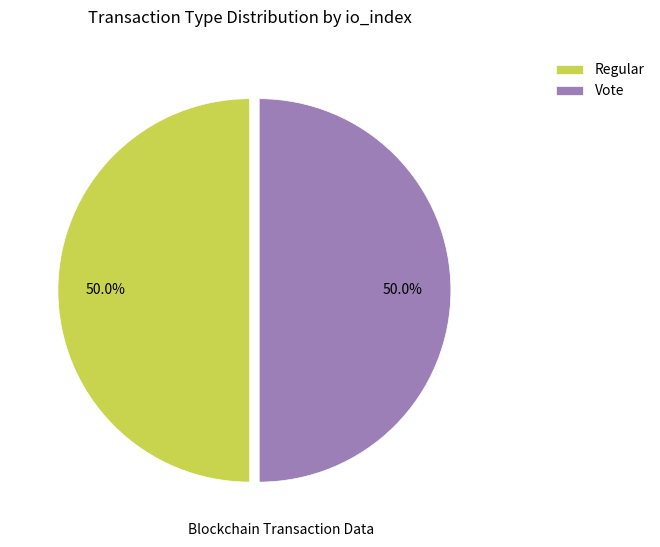

How many slices are in this pie chart?

2